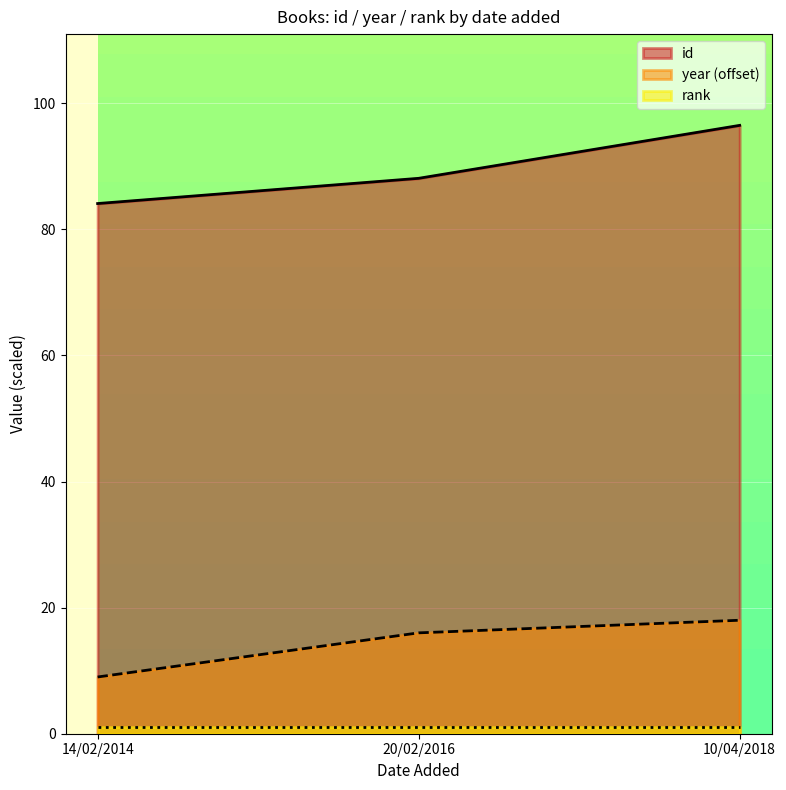

Does the chart display data point markers on the line(s)?

No